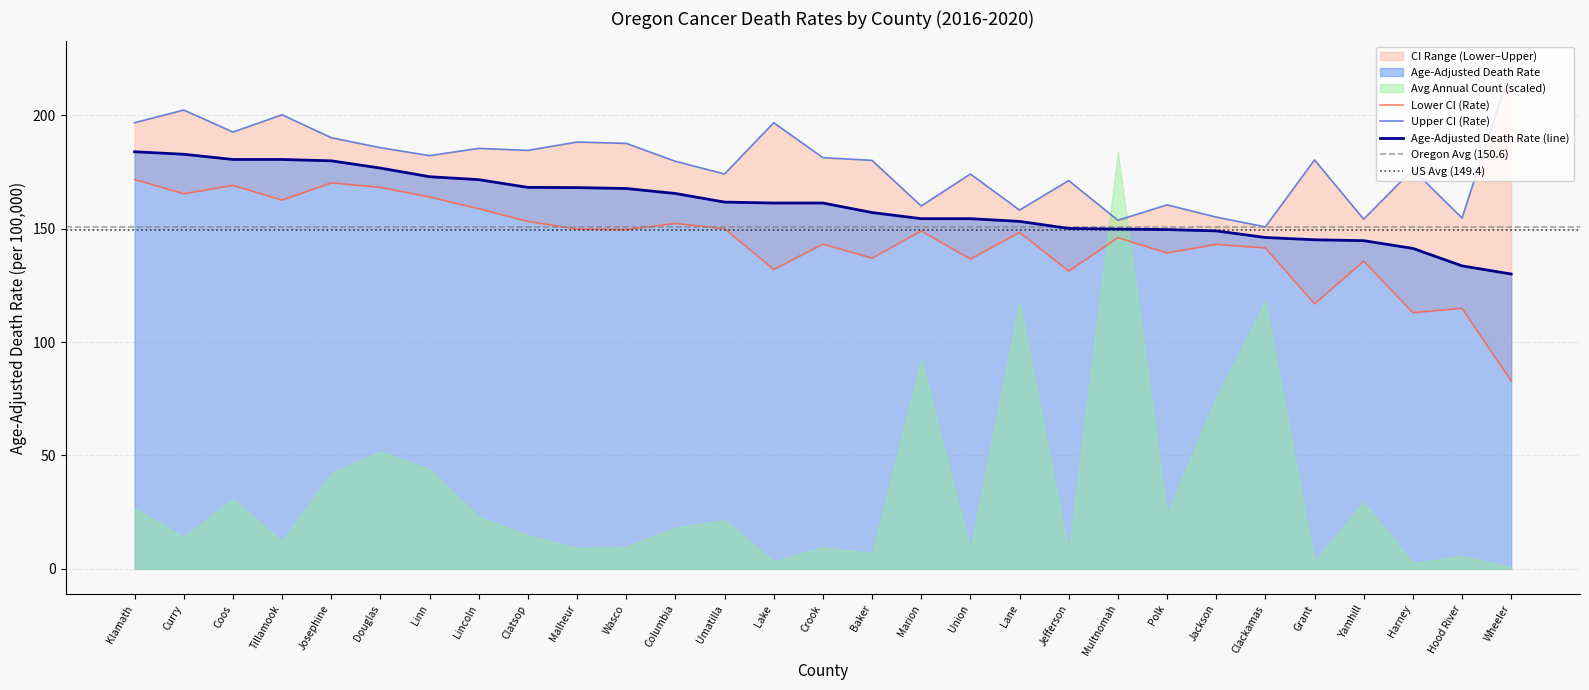

True or false: Lower CI (Rate) and Upper CI (Rate) cross at least once.

False